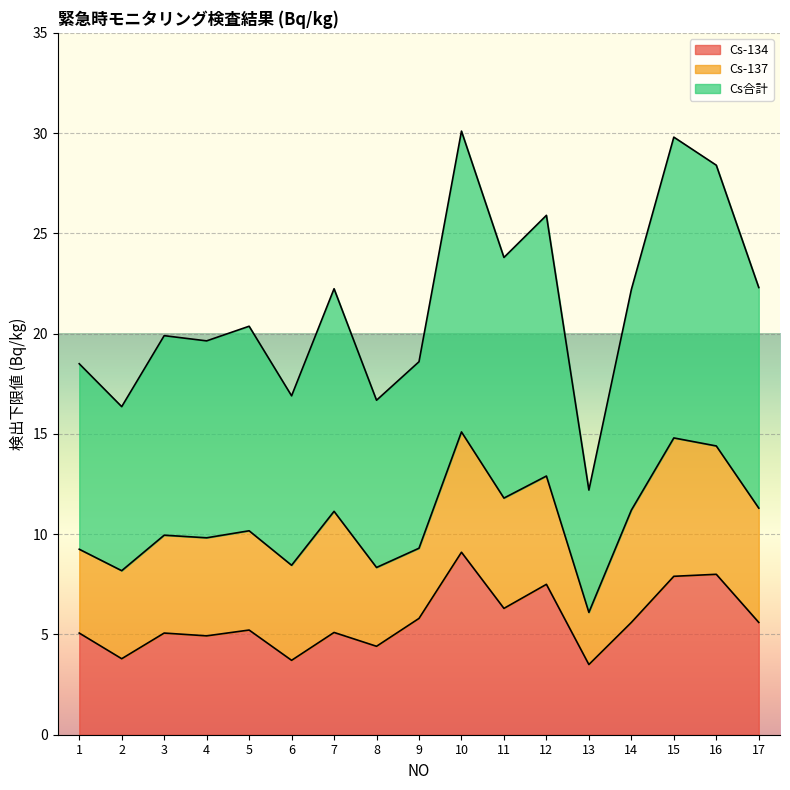

Is it true that Cs-134 equals 5.6 at 14?

True